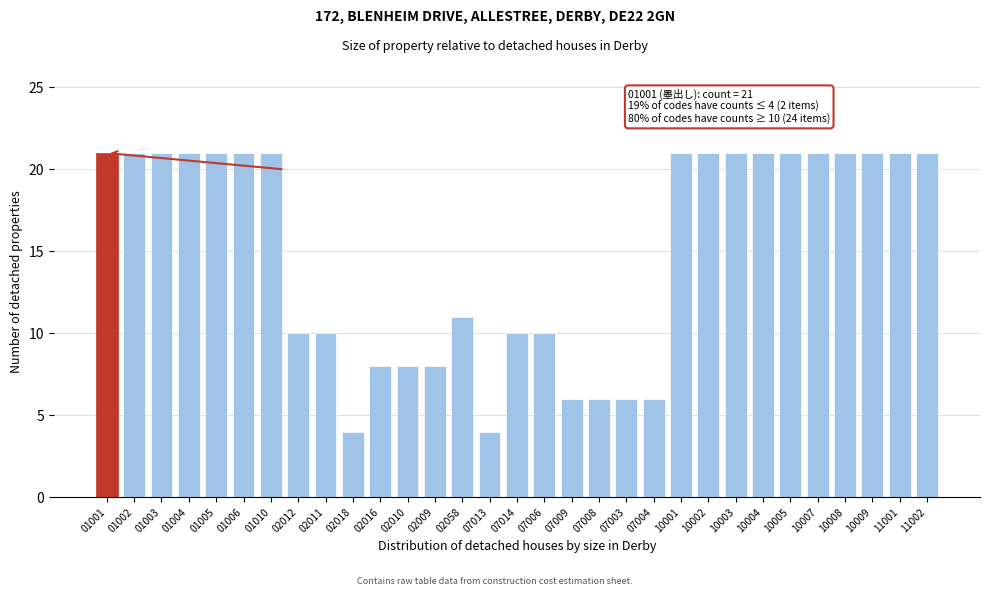

What is the ratio of the value at 10007 to the value at 07013?

5.2